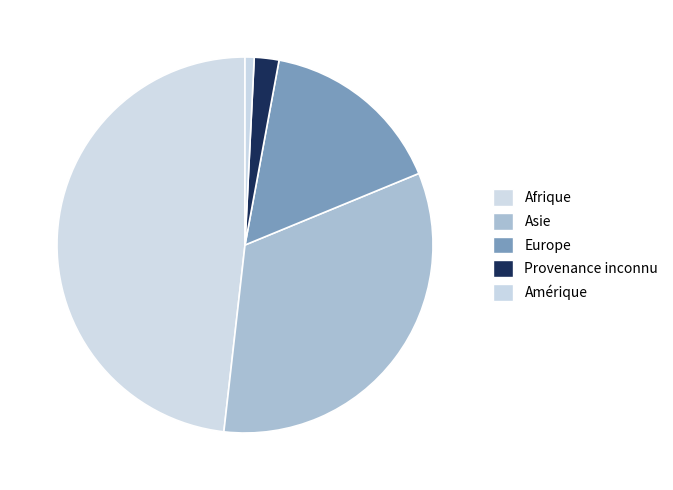

Is there a majority slice in this chart?

No